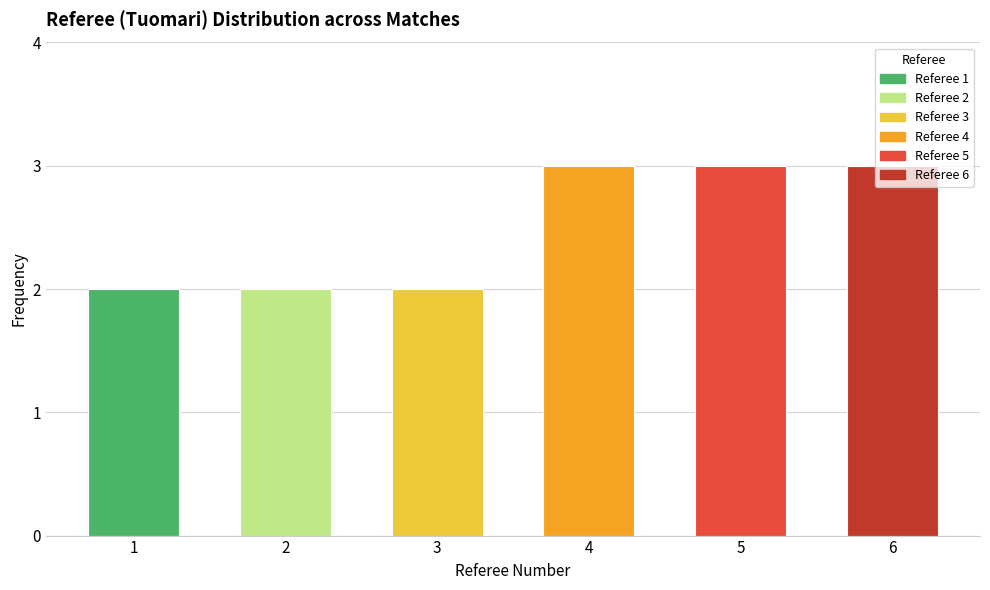

What is the sum of all values?

15